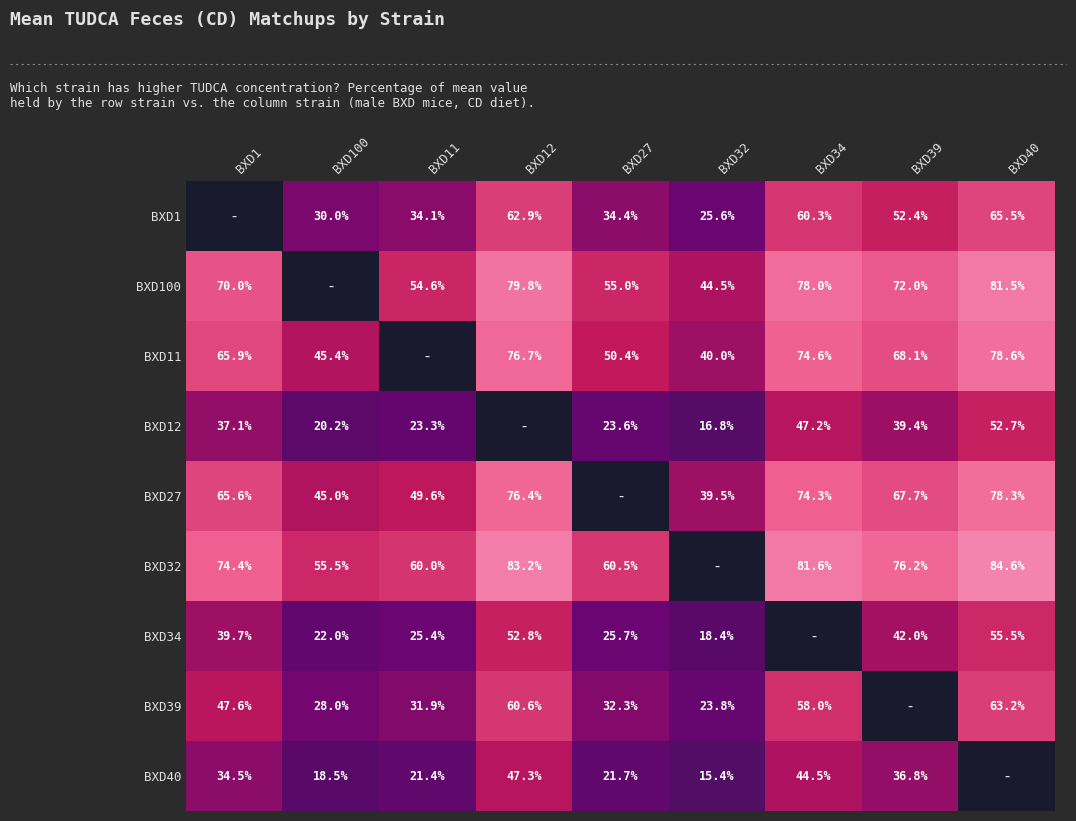

How many data points in BXD100 are less than 55?

2